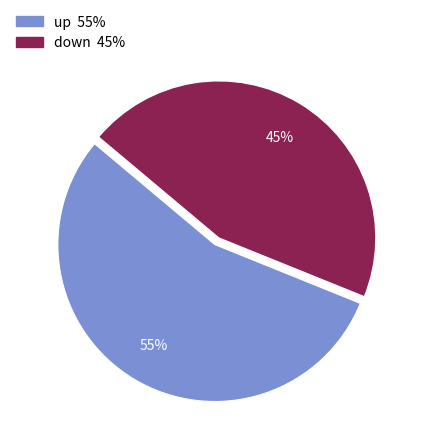

To the nearest percent, what is the combined percentage of up and down?

100%